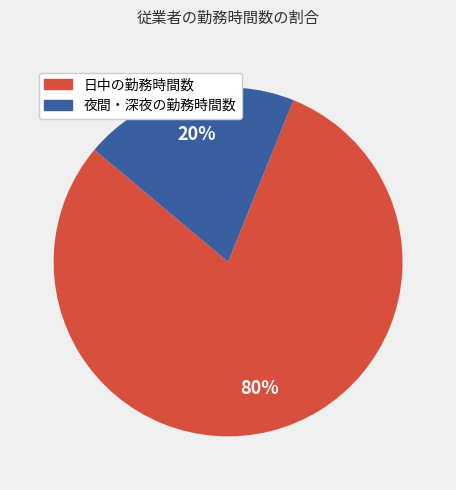

What percentage is the 夜間・深夜の勤務時間数 slice, to the nearest percent?

20%